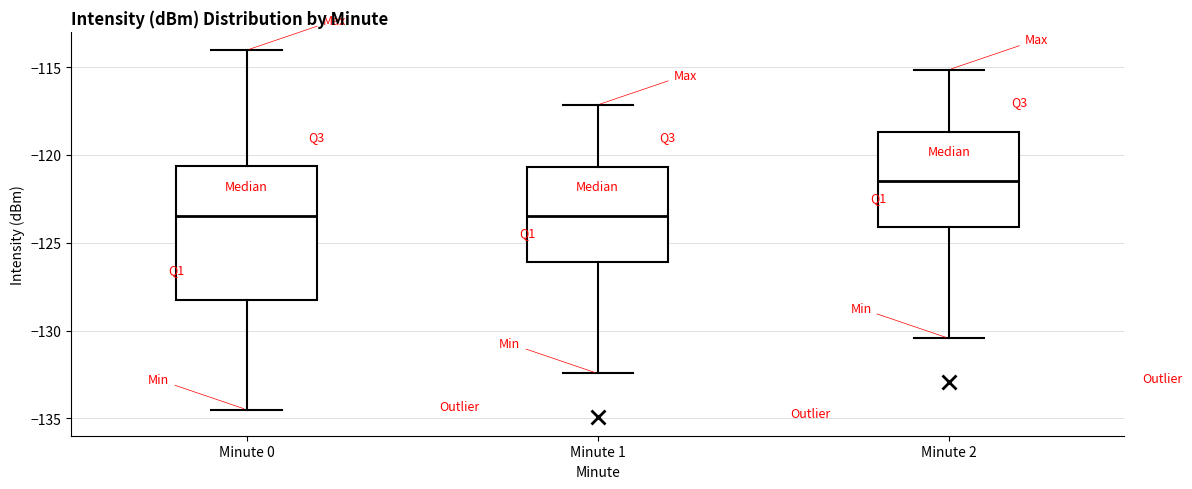

Which box has the highest median line?

Minute 2